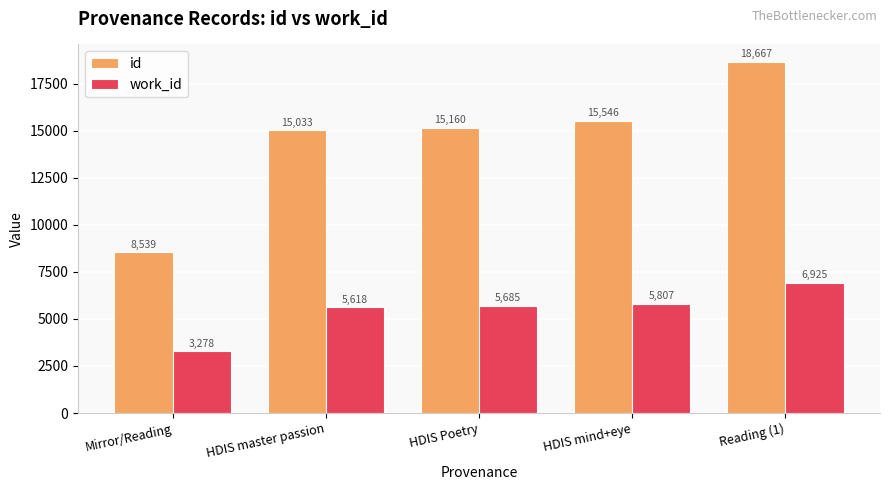

How many bars are there in total?

10